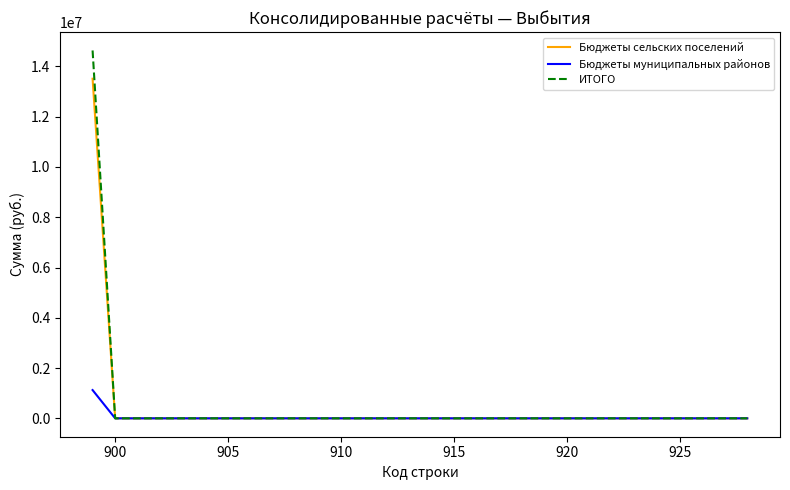

Which series has the largest range (max minus min)?

ИТОГО